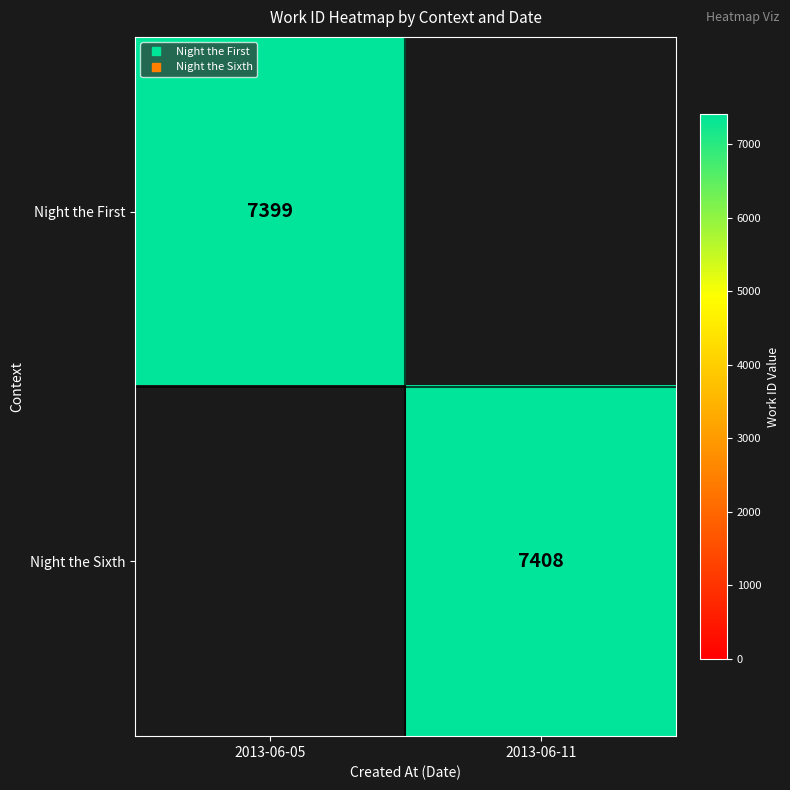

At how many categories does at least one series exceed 7405?

1